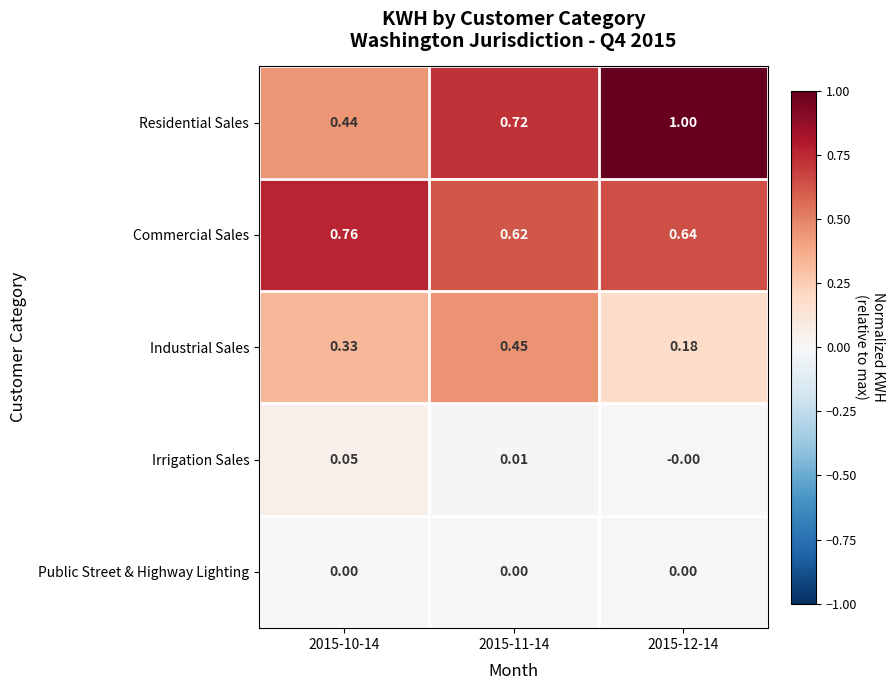

Which series has the largest range (max minus min)?

Residential Sales